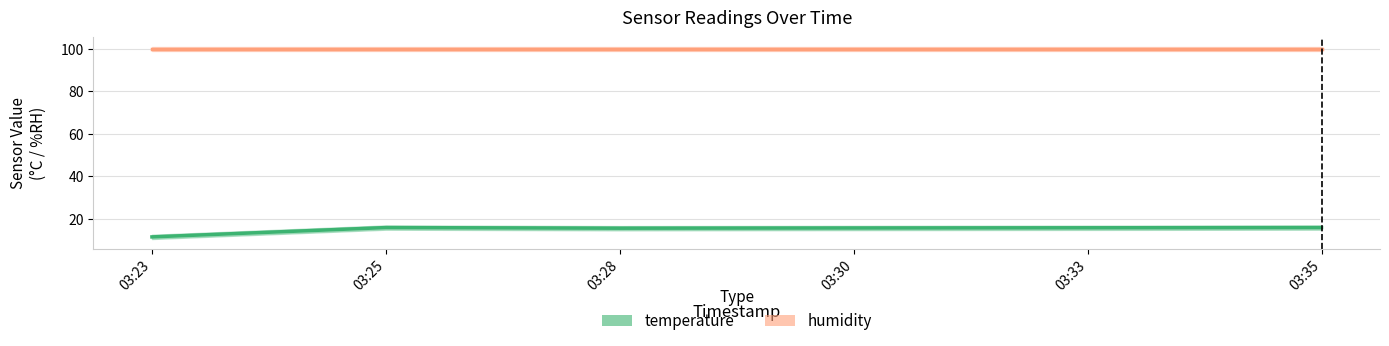

Reading left to right, list all the values displayed in this chart.

temperature: 03:23=11.4	03:25=15.8	03:28=15.5	03:30=15.6	03:33=15.7	03:35=15.8
humidity: 03:23=99.9	03:25=99.9	03:28=99.9	03:30=99.9	03:33=99.9	03:35=99.9